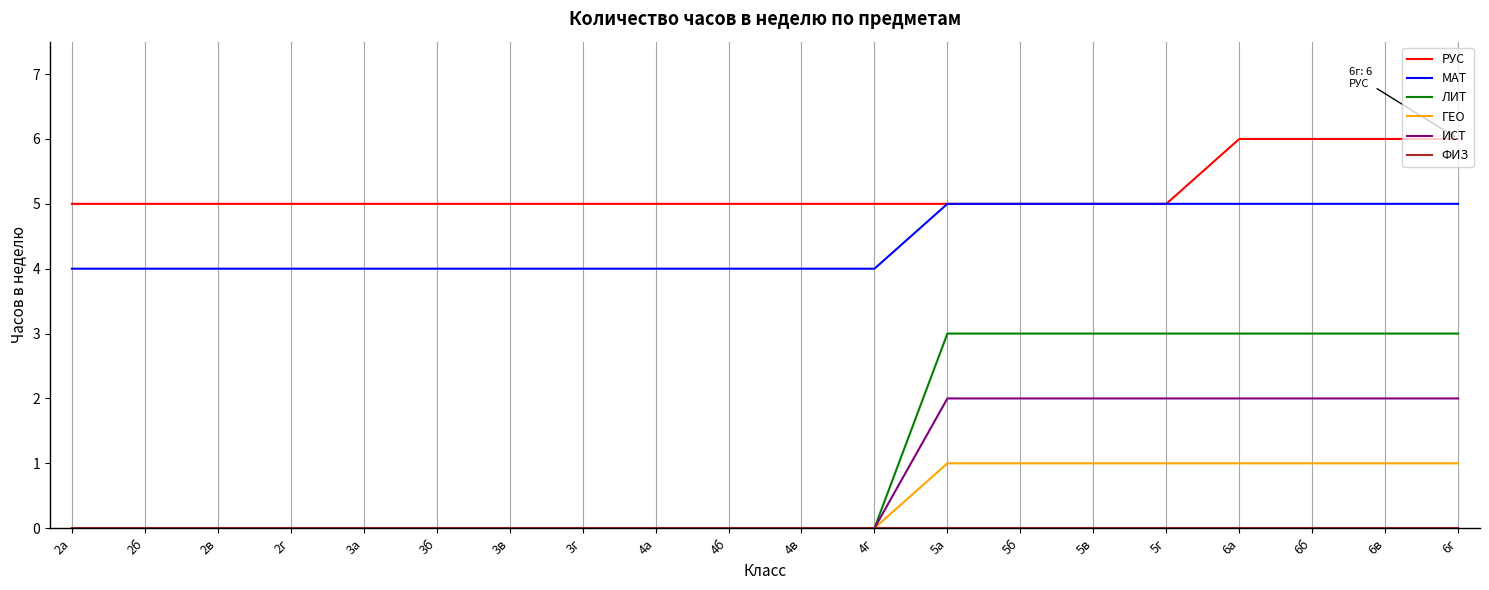

Between 4а and 6в, which series saw the biggest shift?

ЛИТ